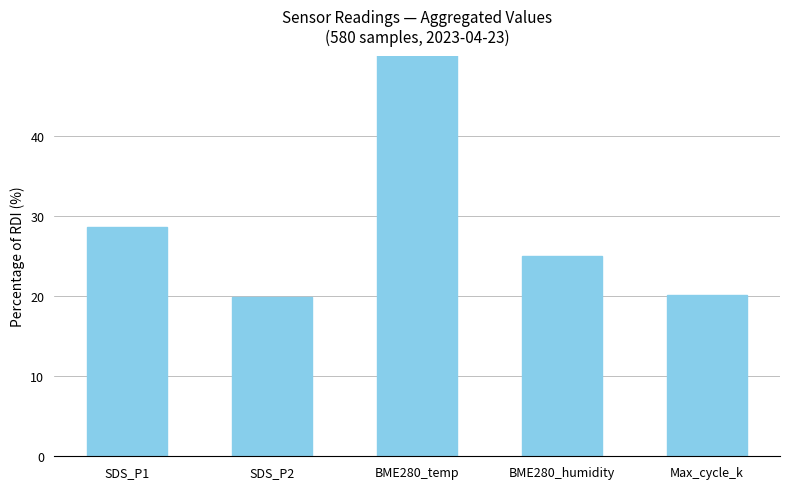

How many values are below 25?

2